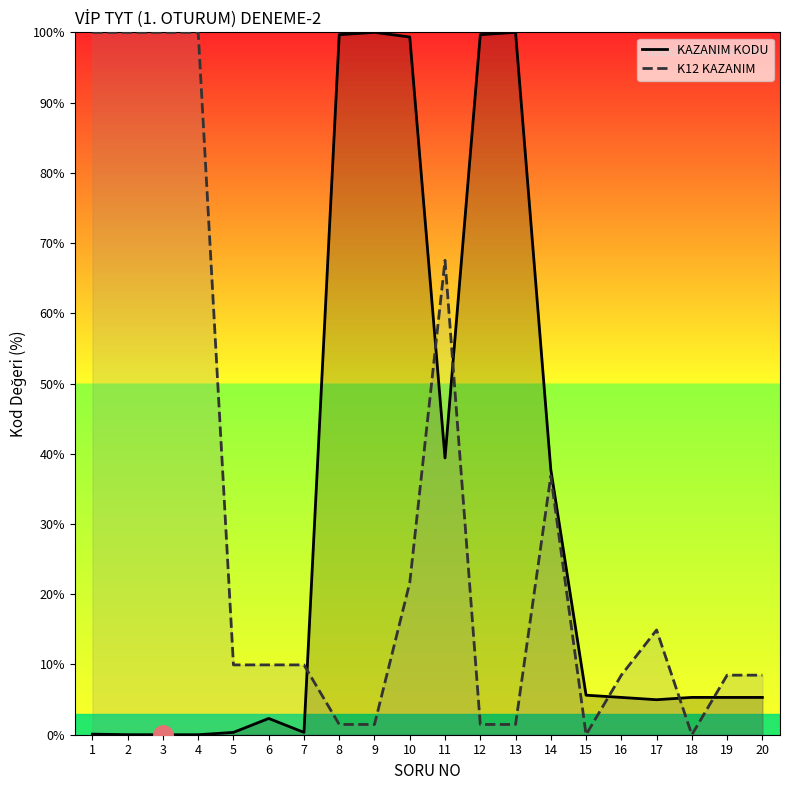

List the labels in order of K12 KAZANIM value, largest first.

1, 2, 3, 4, 11, 14, 10, 17, 5, 6, 7, 16, 19, 20, 8, 9, 12, 13, 15, 18